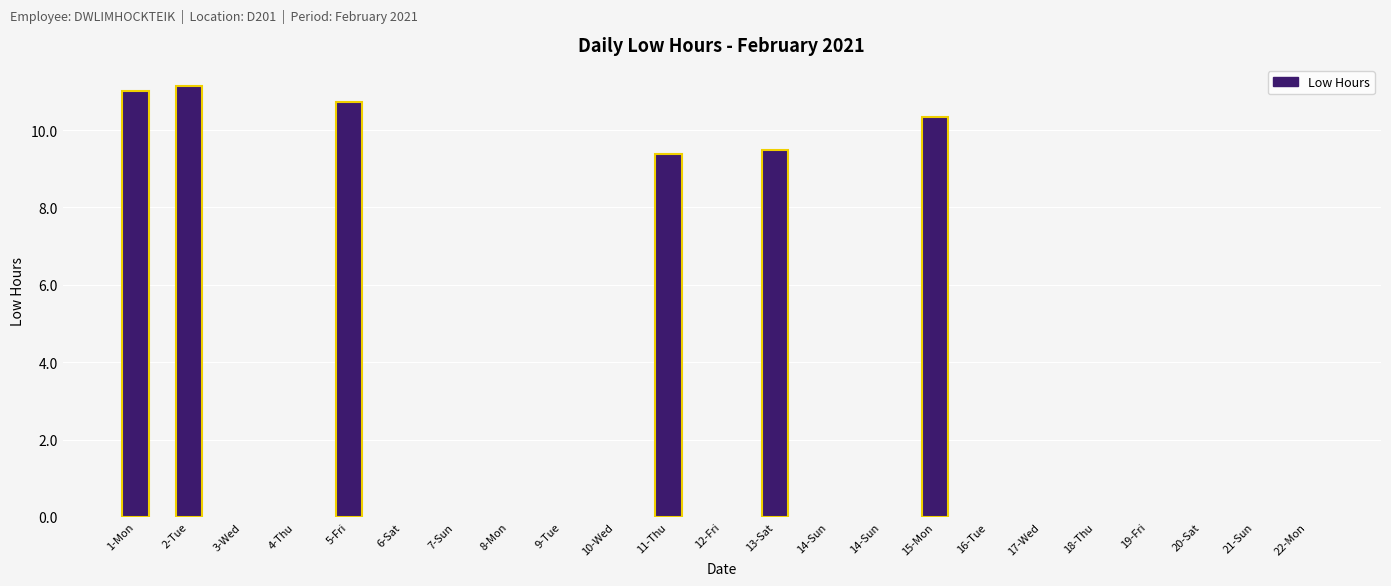

Rank the categories by value from lowest to highest.

3-Wed, 4-Thu, 6-Sat, 7-Sun, 8-Mon, 9-Tue, 10-Wed, 12-Fri, 14-Sun, 14-Sun, 16-Tue, 17-Wed, 18-Thu, 19-Fri, 20-Sat, 21-Sun, 22-Mon, 11-Thu, 13-Sat, 15-Mon, 5-Fri, 1-Mon, 2-Tue